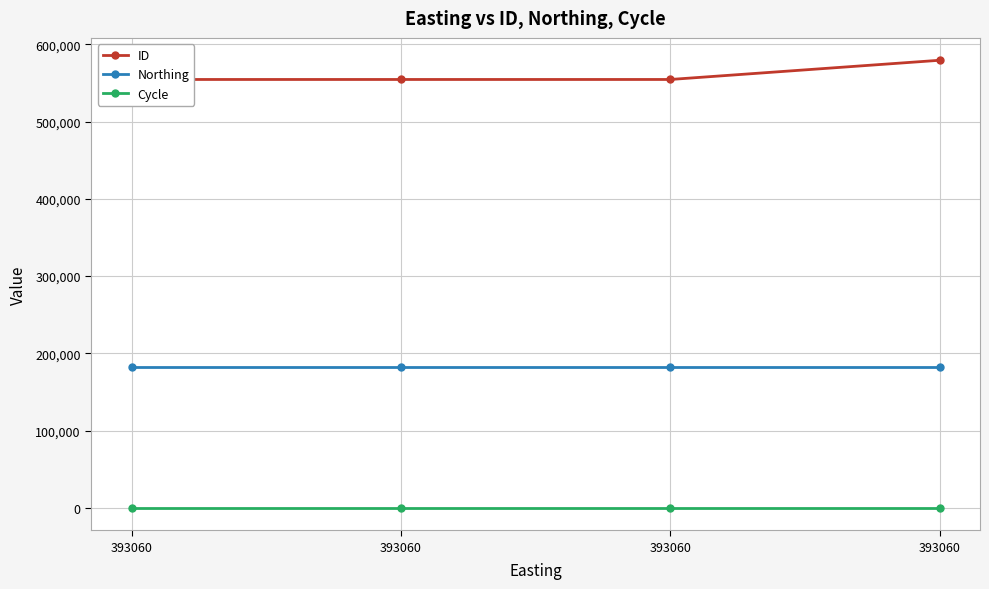

Which series has the widest spread of values?

ID